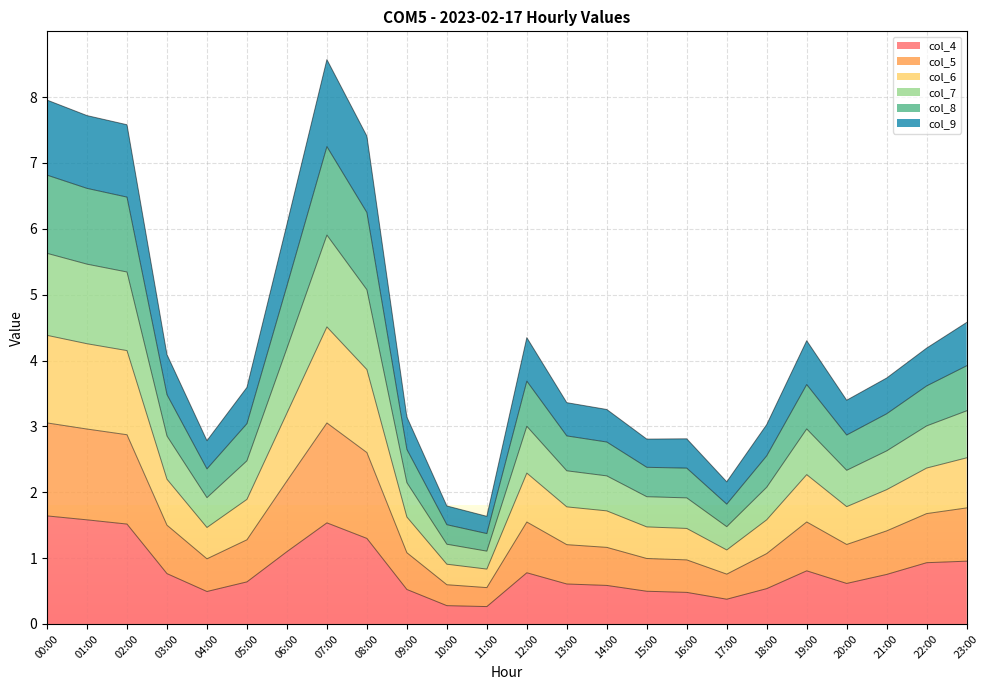

How many interior local valleys does the col_9 series have?

4